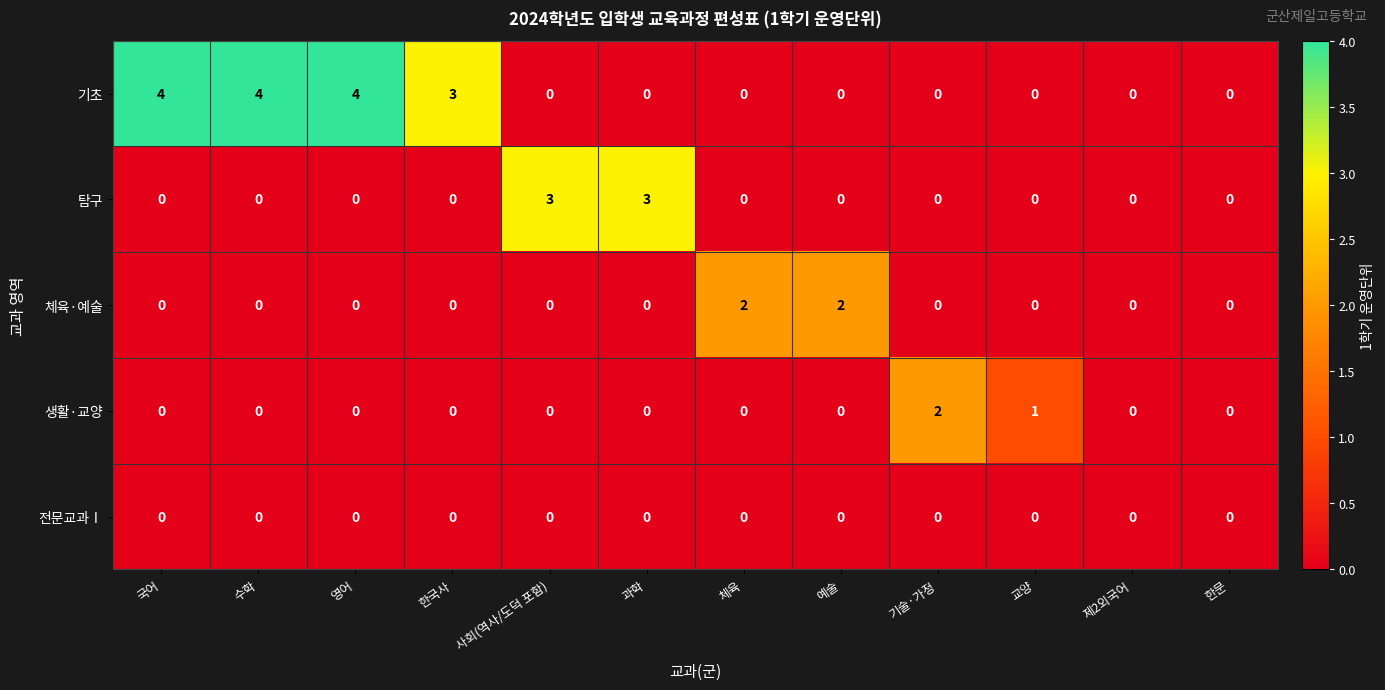

The value of 생활·교양 at 체육 is 0. True or false?

True